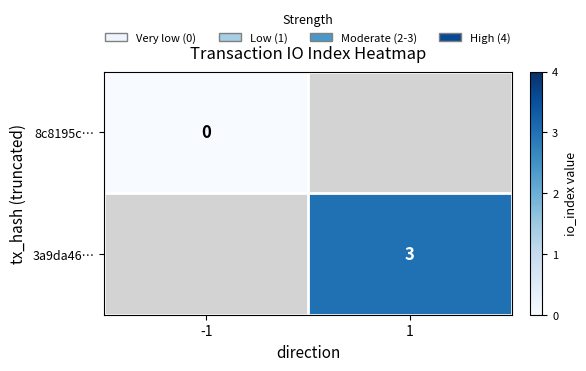

True or false: 3a9da46… has a value of 0.6 at 1.

False